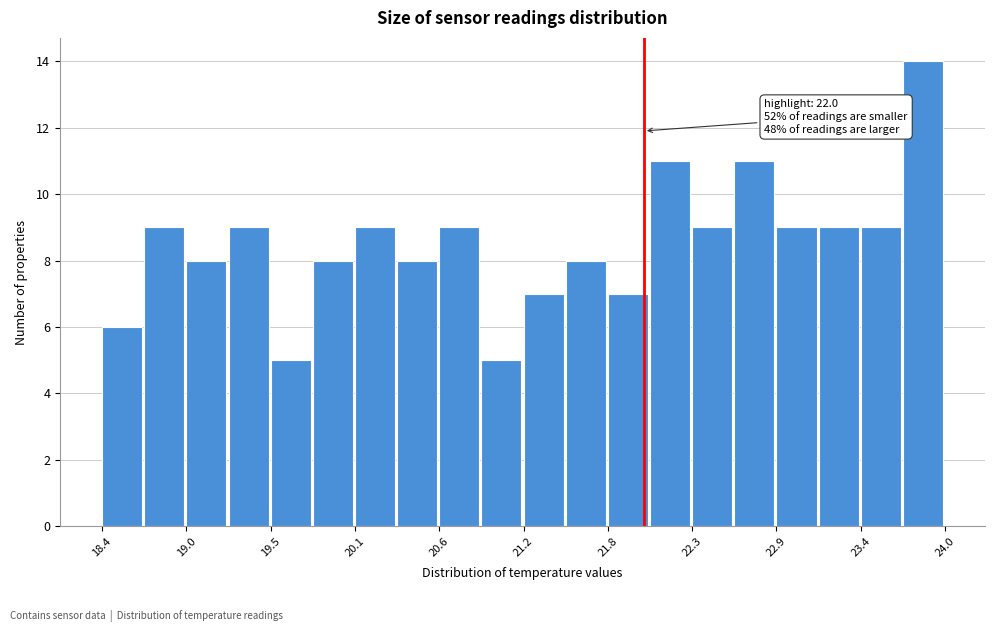

Around what value on the x-axis is the tallest bar? Give the approximate position of its centre, as read against the axis.

23.9